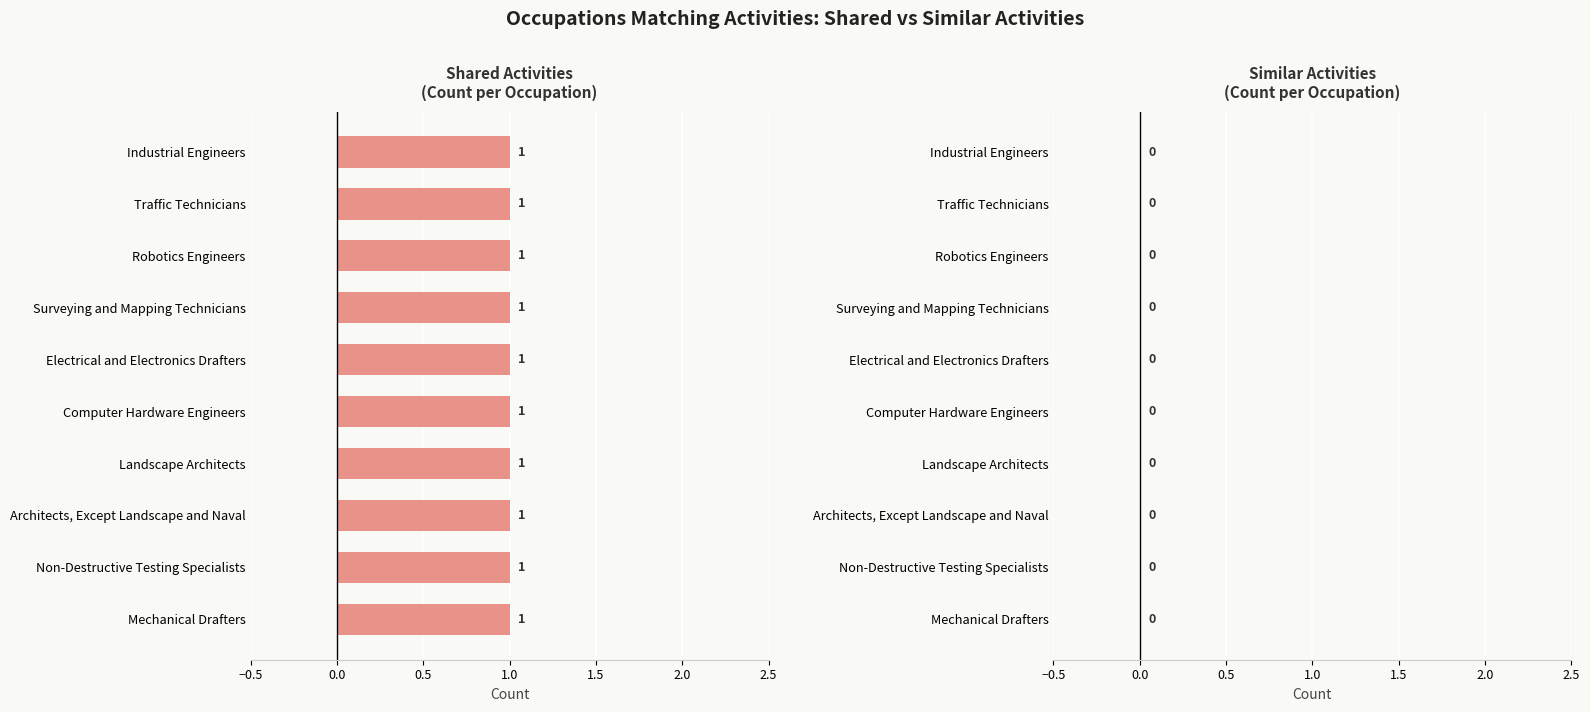

How many bars are there in each group?

2